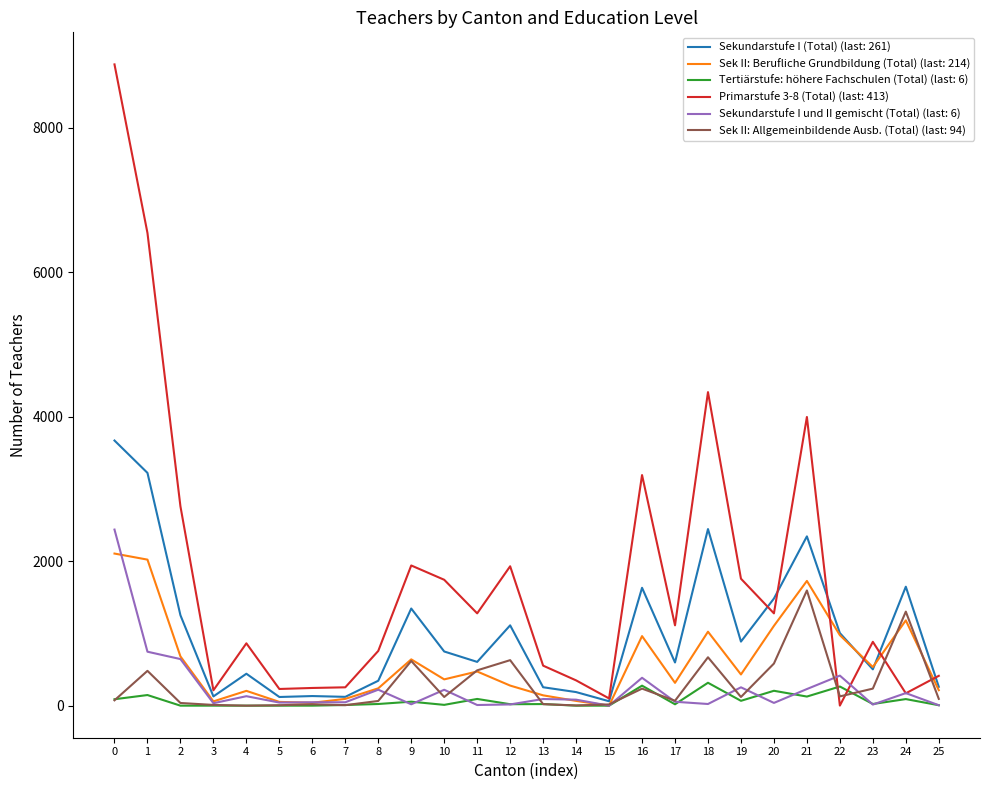

Which series has the largest range (max minus min)?

Primarstufe 3-8 (Total) (last: 413)